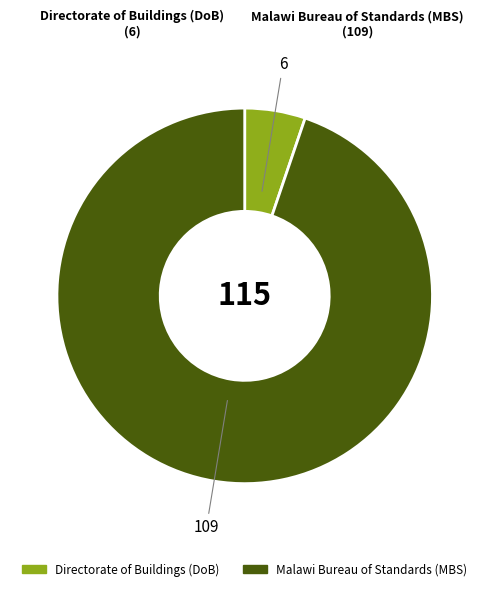

The Malawi Bureau of Standards (MBS) slice represents 95% of the pie. True or false?

True